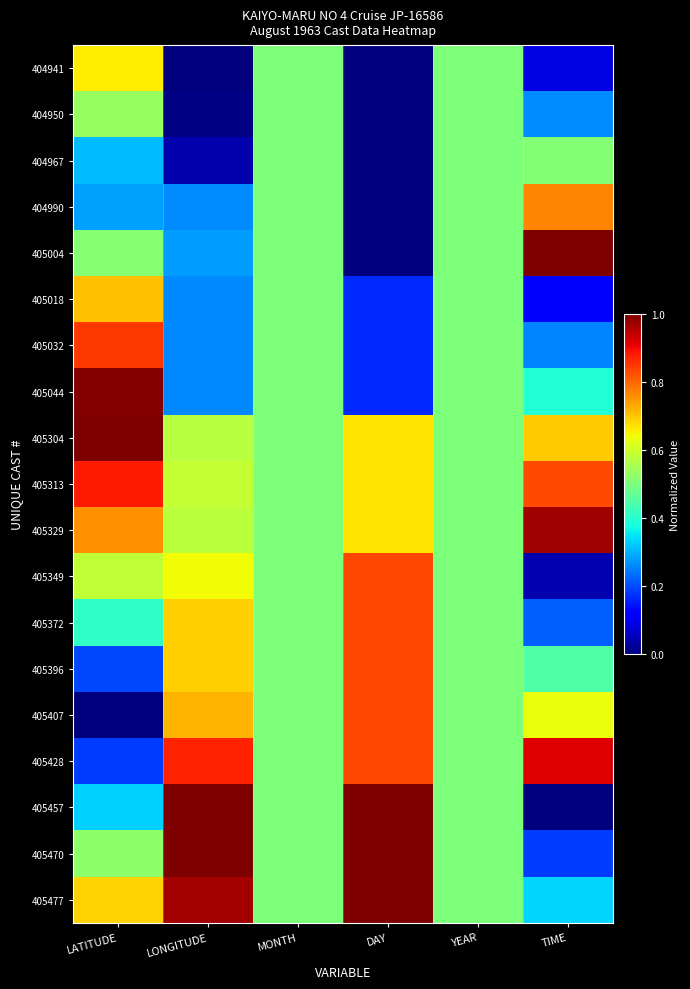

What is the total value across all series at LATITUDE?

10.4